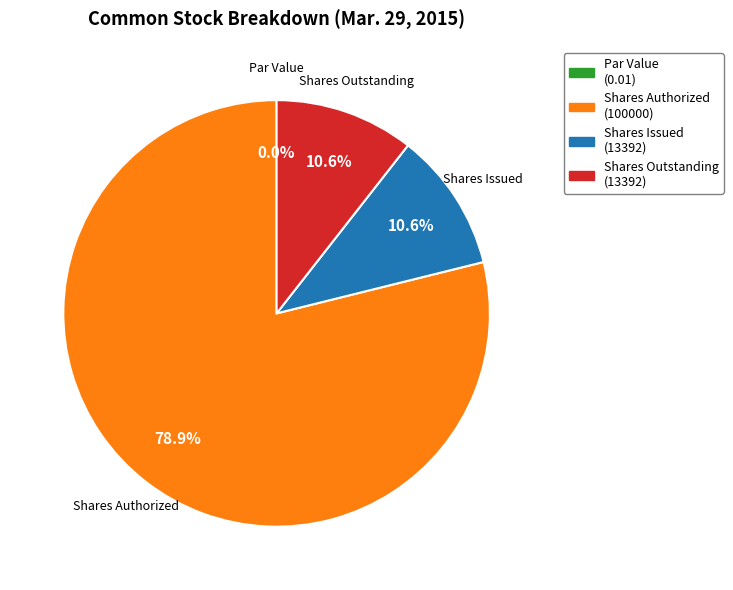

Between Shares Authorized and Shares Outstanding, which is larger?

Shares Authorized